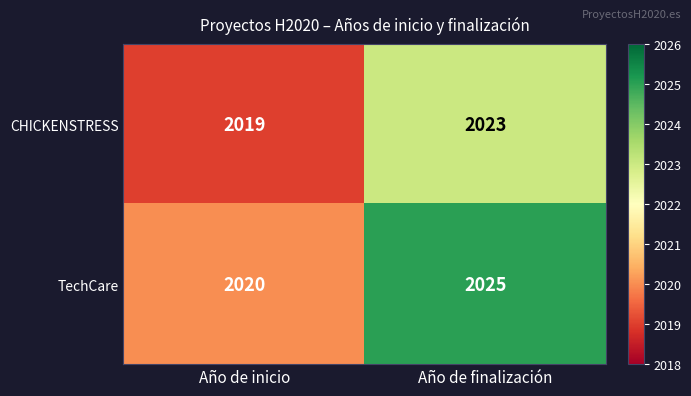

Reading right to left, what are all the values shown in this chart?

CHICKENSTRESS: Año de finalización=2023	Año de inicio=2019
TechCare: Año de finalización=2025	Año de inicio=2020